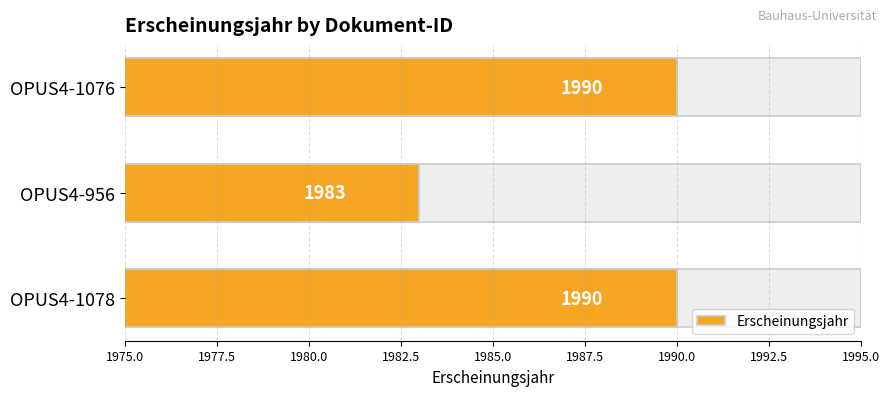

How many series are shown in this chart?

1